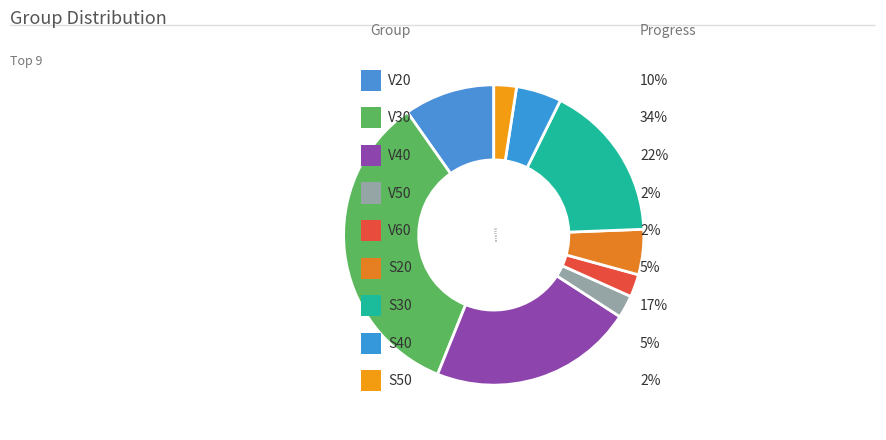

How many slices are in this pie chart?

9